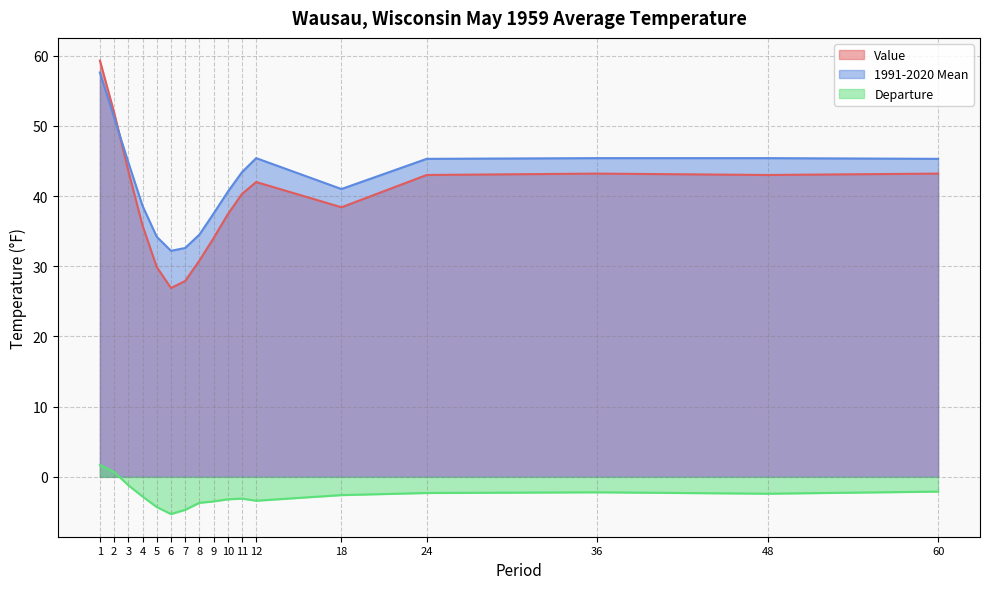

What is the difference between the maximum and minimum values in the 1991-2020 Mean series?

25.4